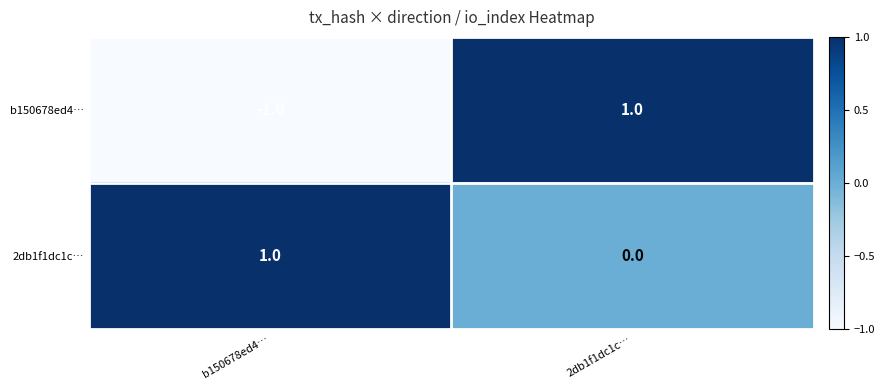

True or false: 2db1f1dc1c… has a value of 0 at 2db1f1dc1c….

True